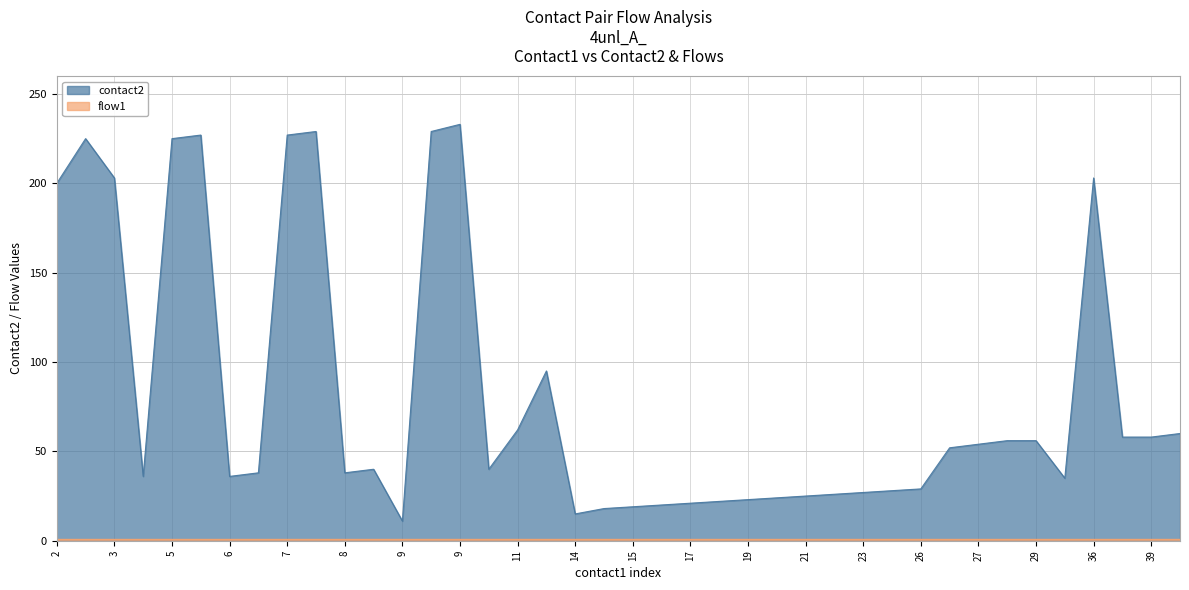

Does the chart display data point markers on the line(s)?

No